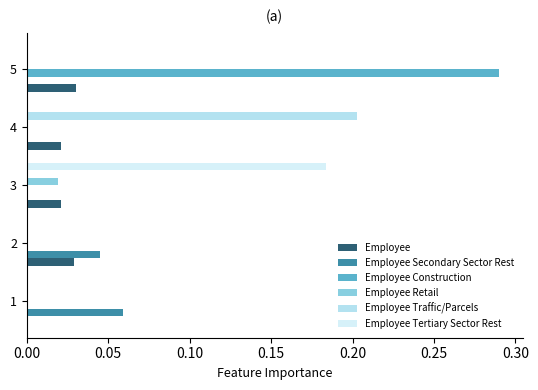

Count the number of categories in the chart.

5